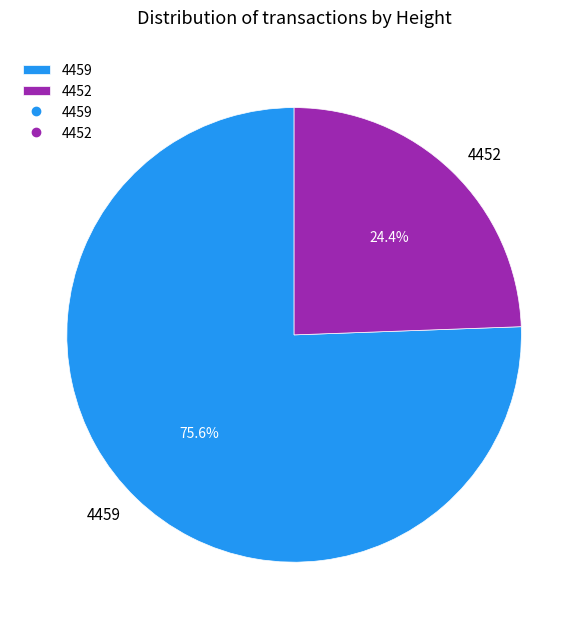

Combined, do 4459 and 4452 account for over 50%?

Yes